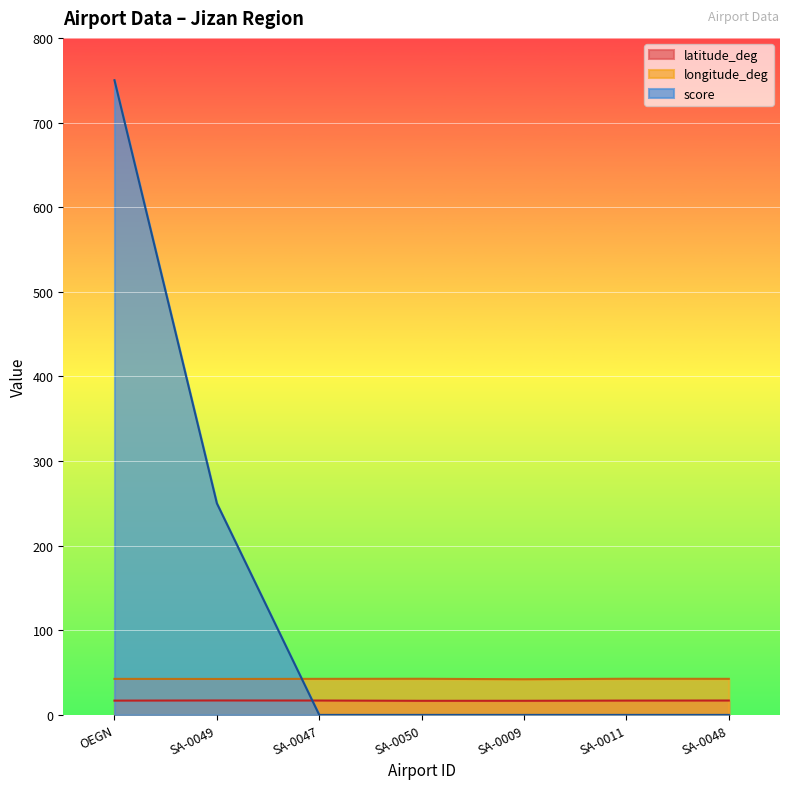

How many categories are shown in the chart?

7